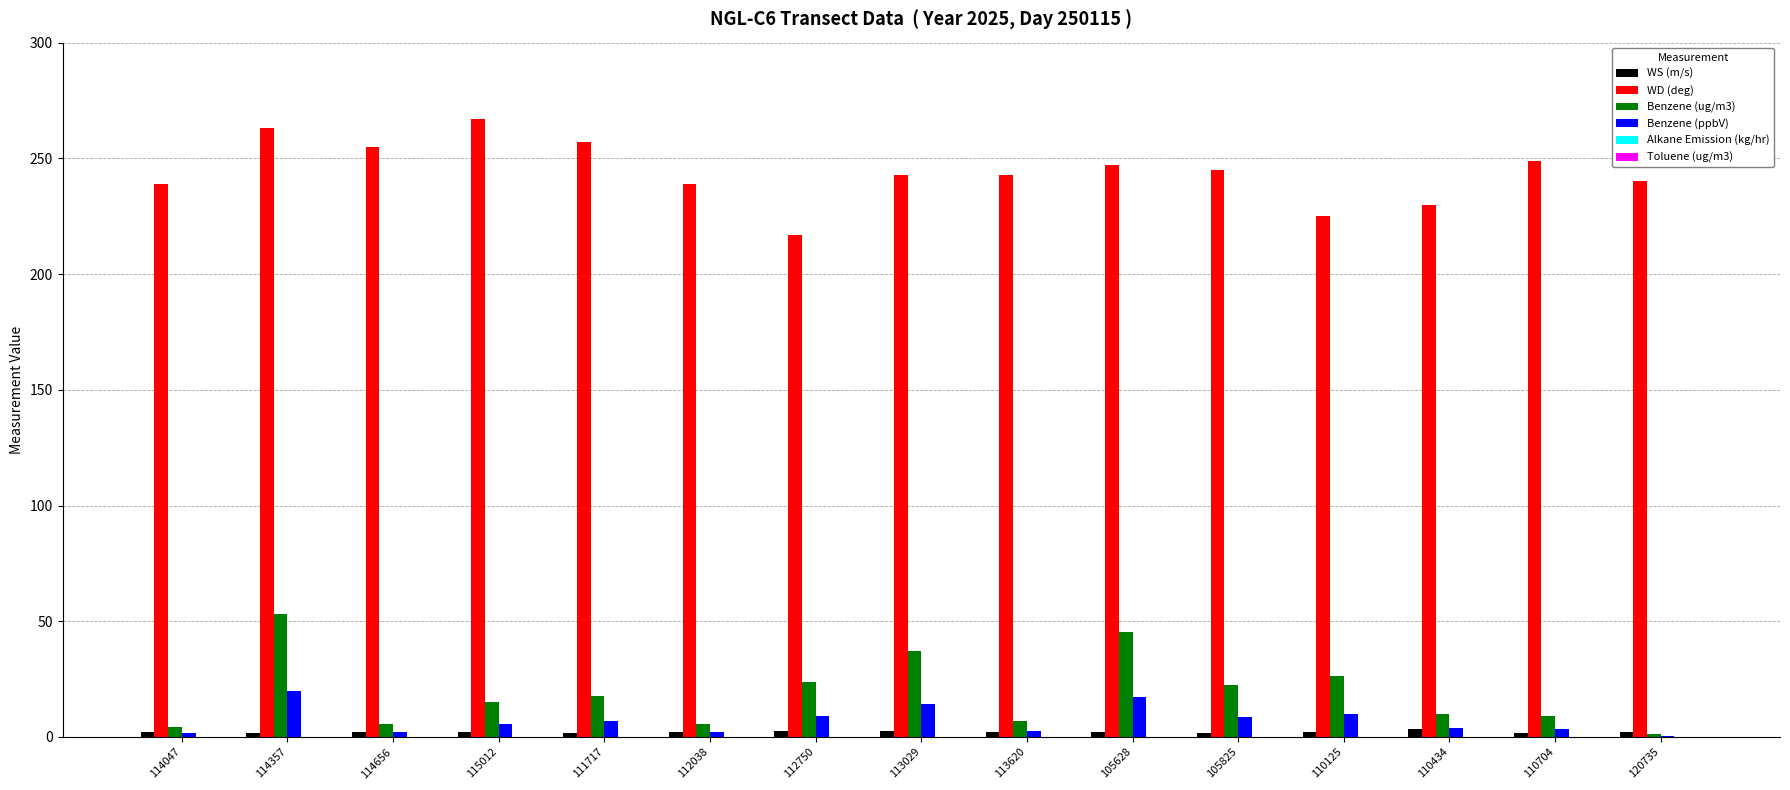

How many series are shown in this chart?

4